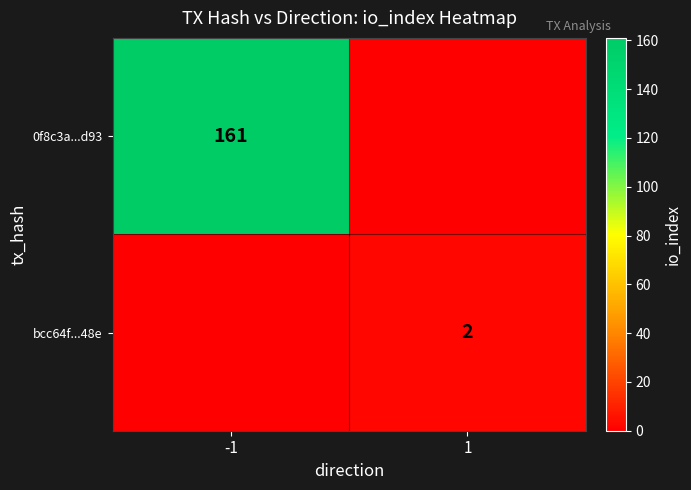

The value of bcc64f...48e at 1 is 2. True or false?

True